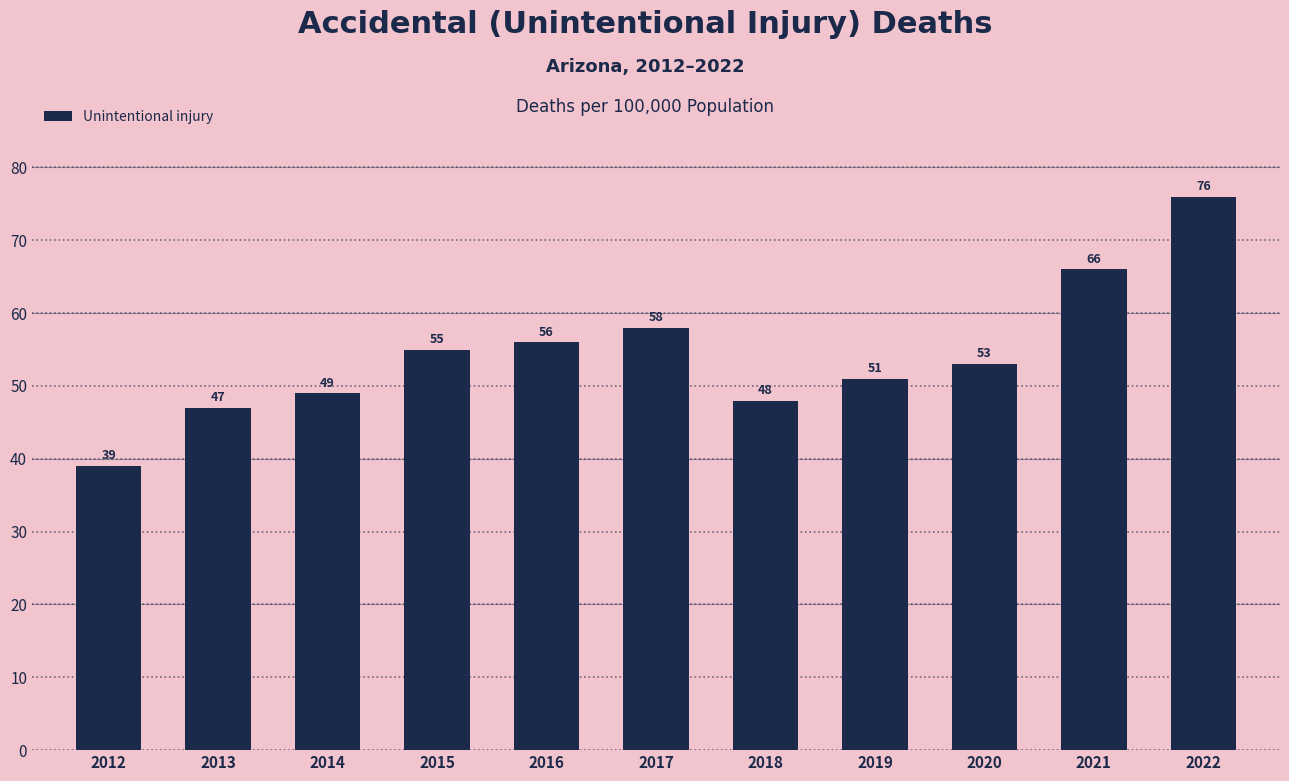

What is the minimum value shown in the chart?

39